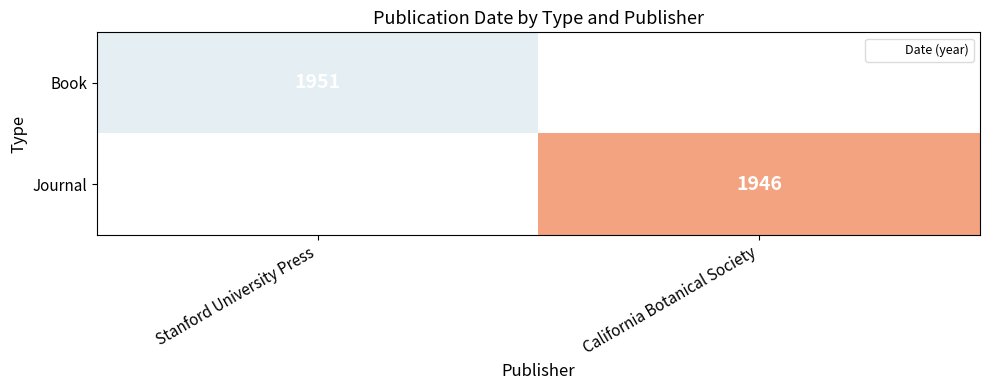

How many positive values does the Book series have?

1